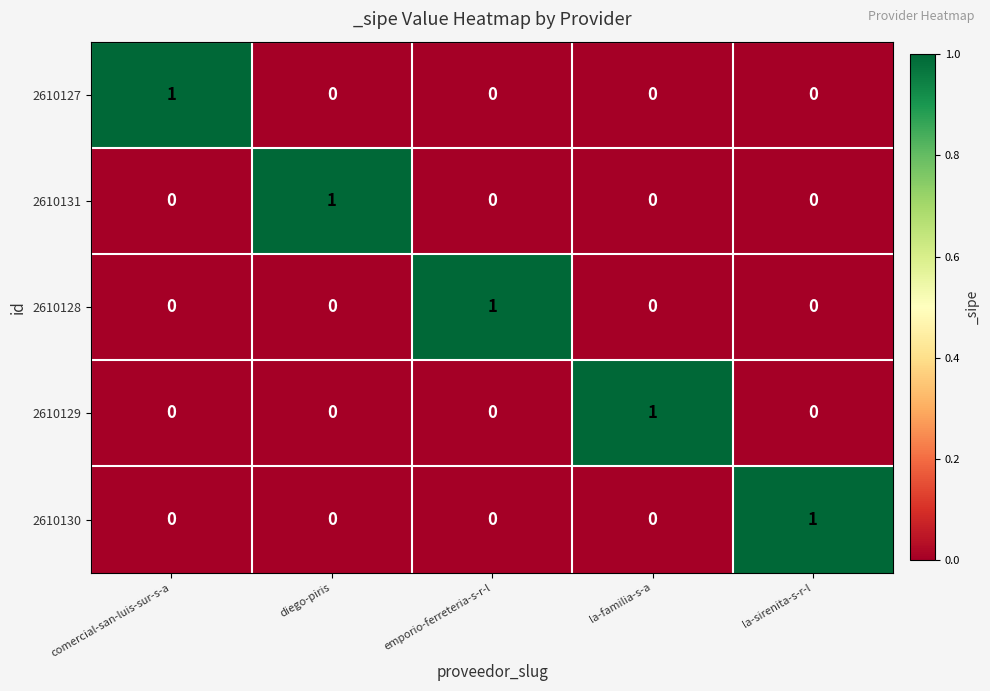

How many 2610131 values are between 0 and 1?

5